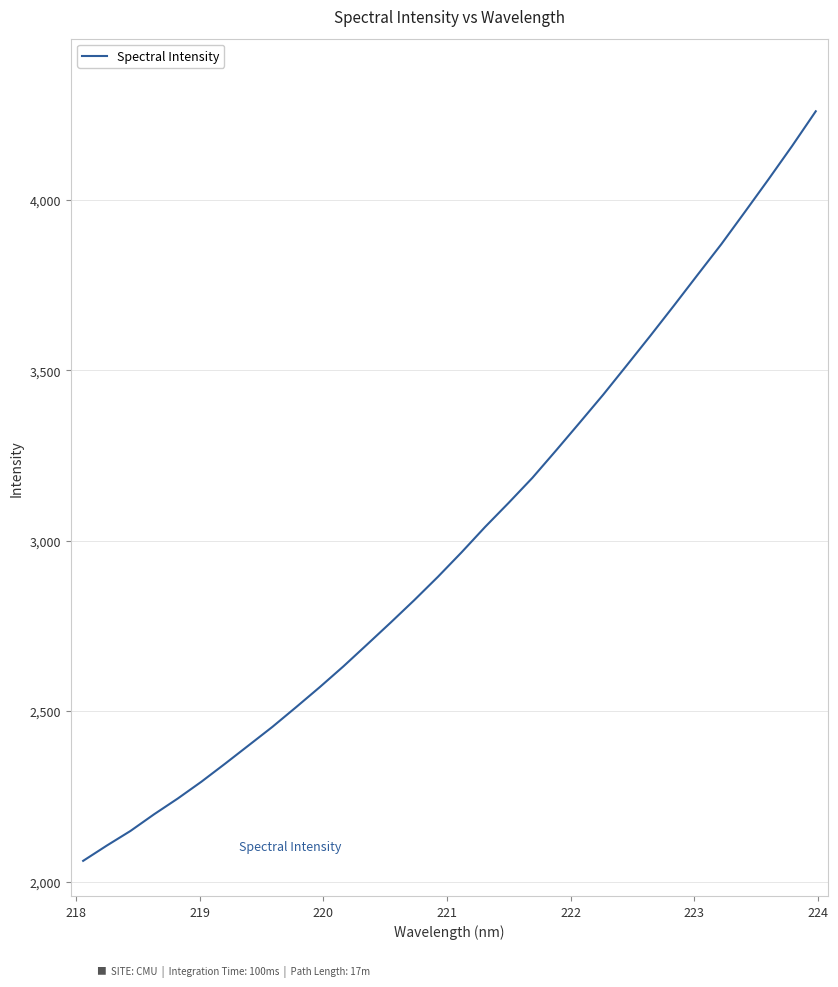

What is the smallest value displayed?

2060.8